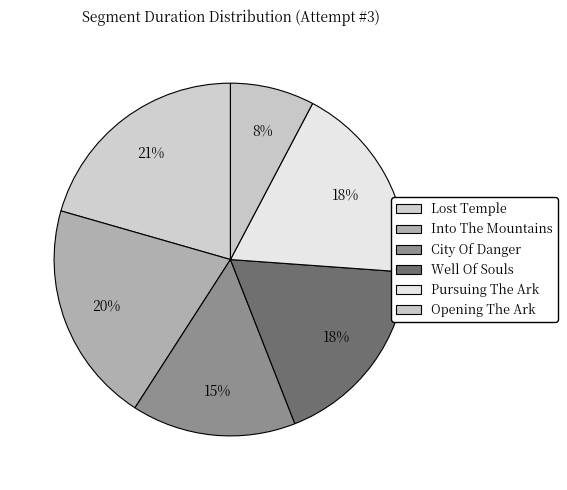

How many slices are in this pie chart?

6